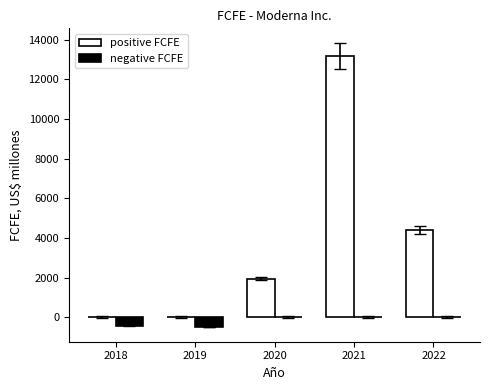

How many groups of bars are there?

5